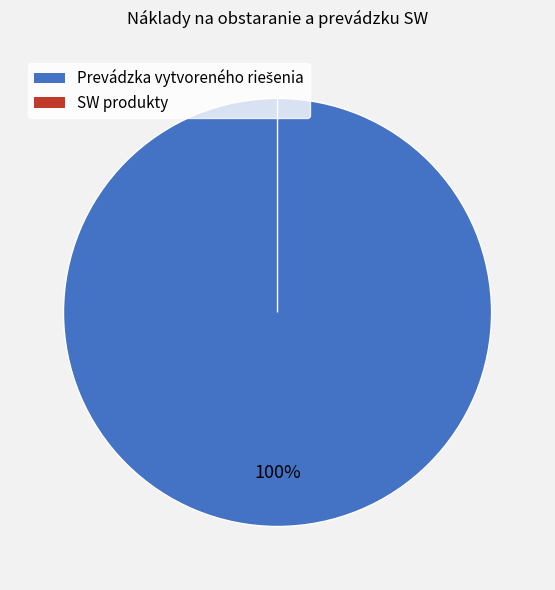

Is it true that SW produkty is 14% of the pie?

False